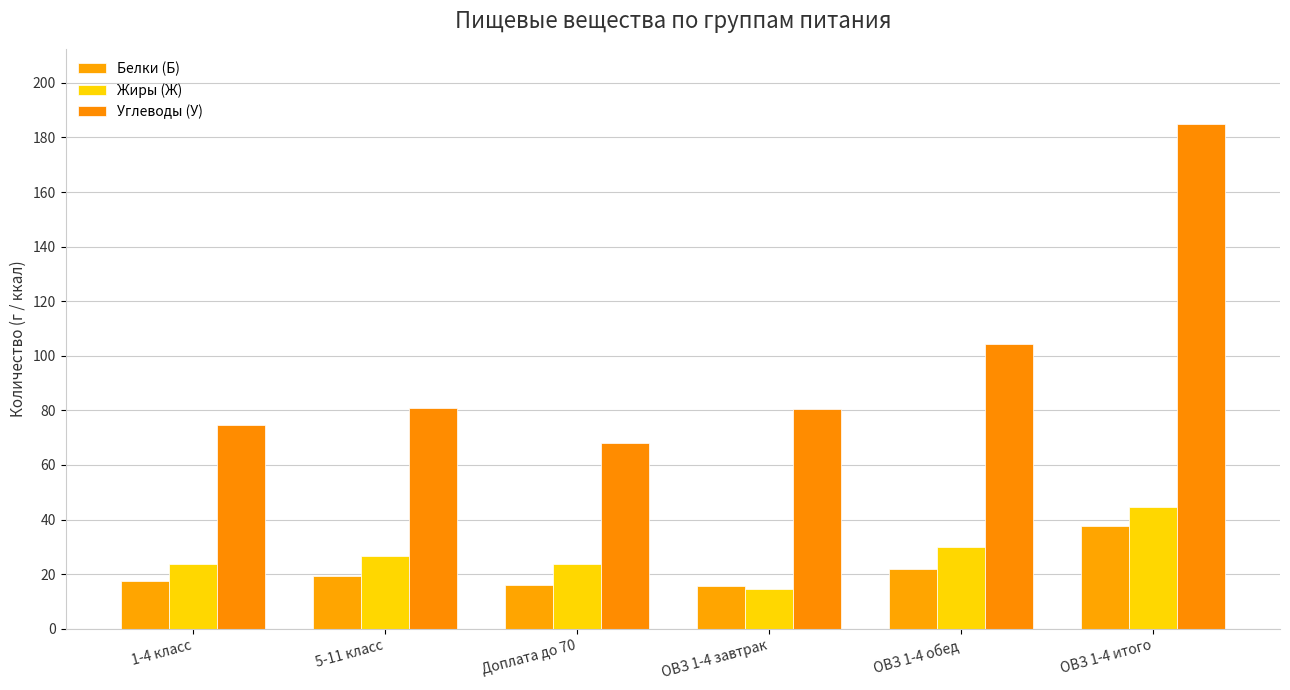

Is the value of Углеводы (У) at ОВЗ 1-4 итого greater than the value of Белки (Б) at Доплата до 70?

Yes